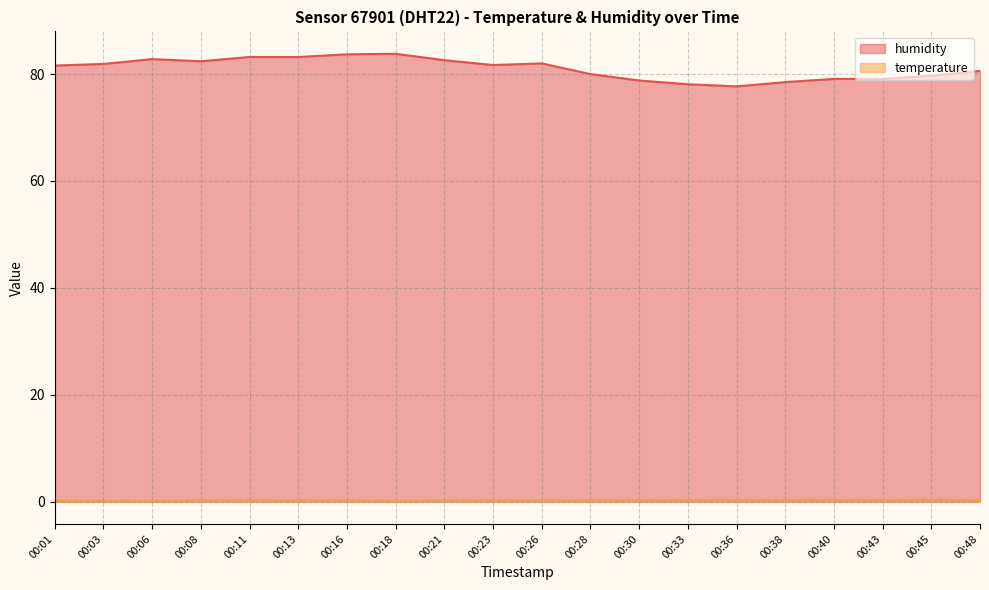

True or false: temperature and humidity intersect in this chart.

False